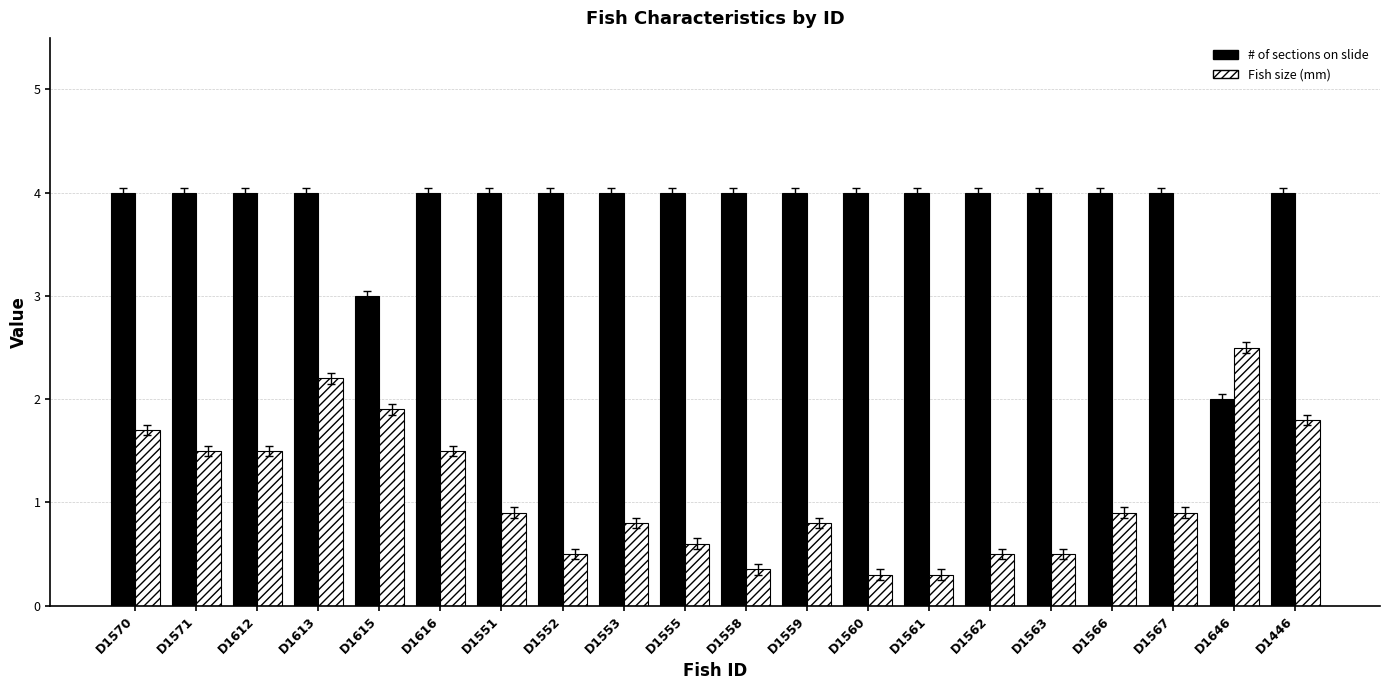

Read the Fish size (mm) value at D1612.

1.5